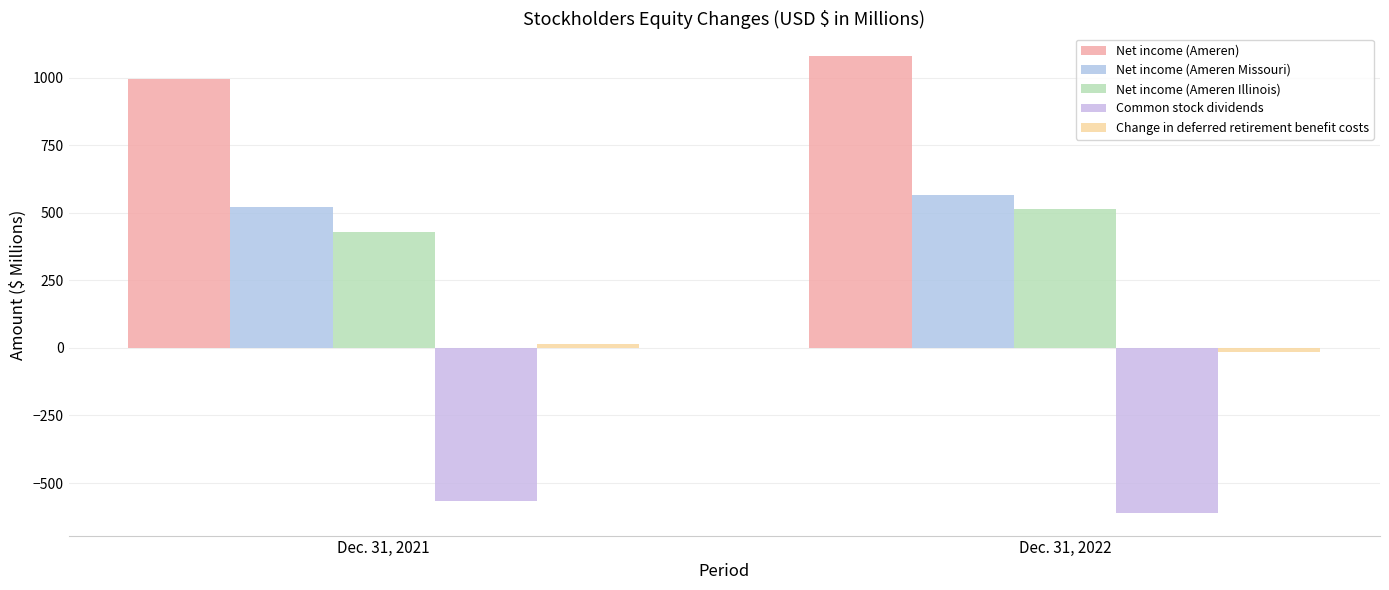

Rank the categories by Common stock dividends value from highest to lowest.

Dec. 31, 2021, Dec. 31, 2022